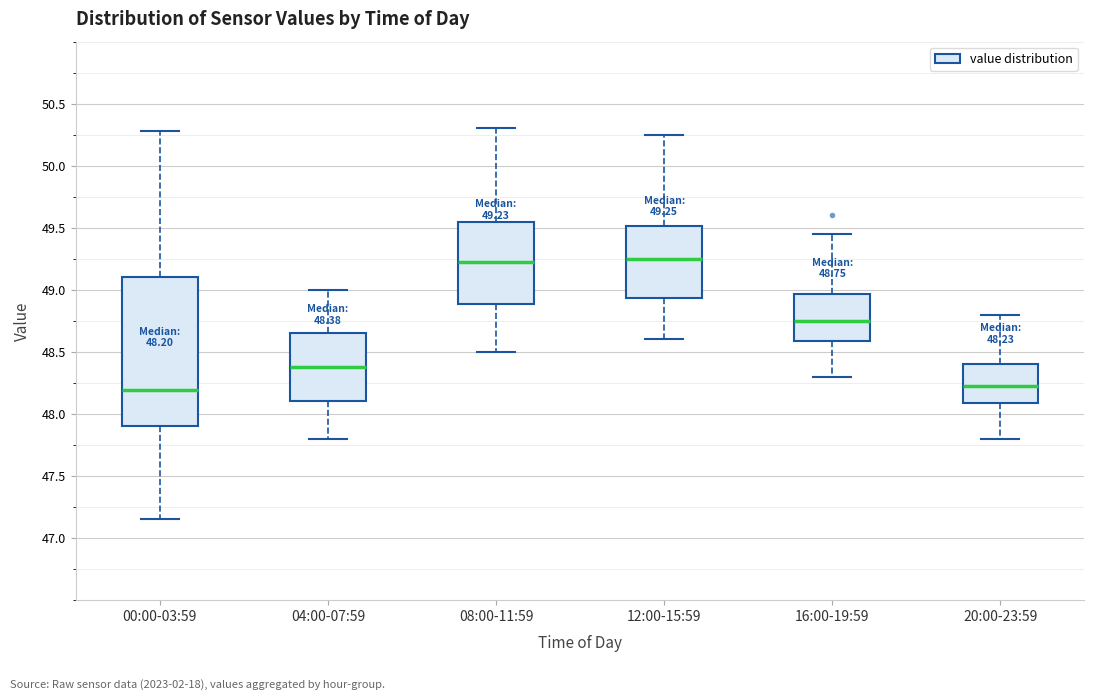

Which box is the tallest, from its lower edge to its upper edge?

00:00-03:59